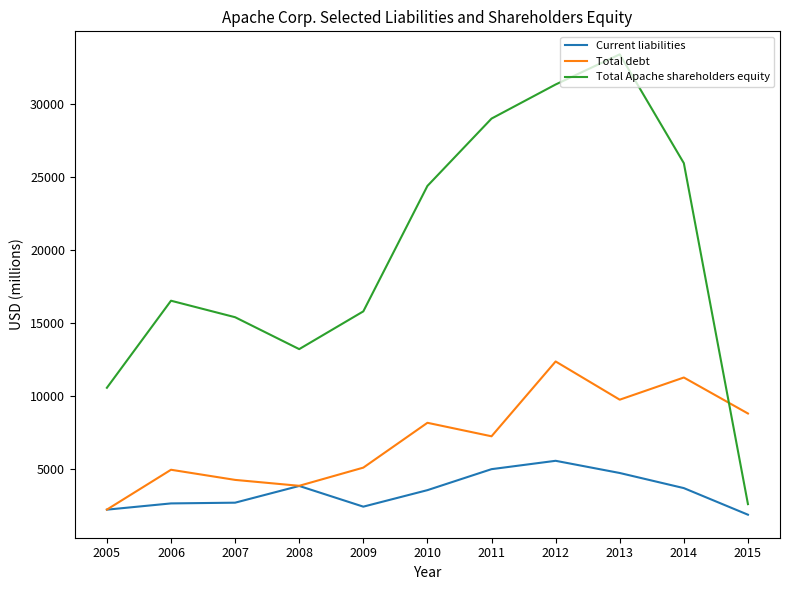

What is the greatest value displayed?

33396